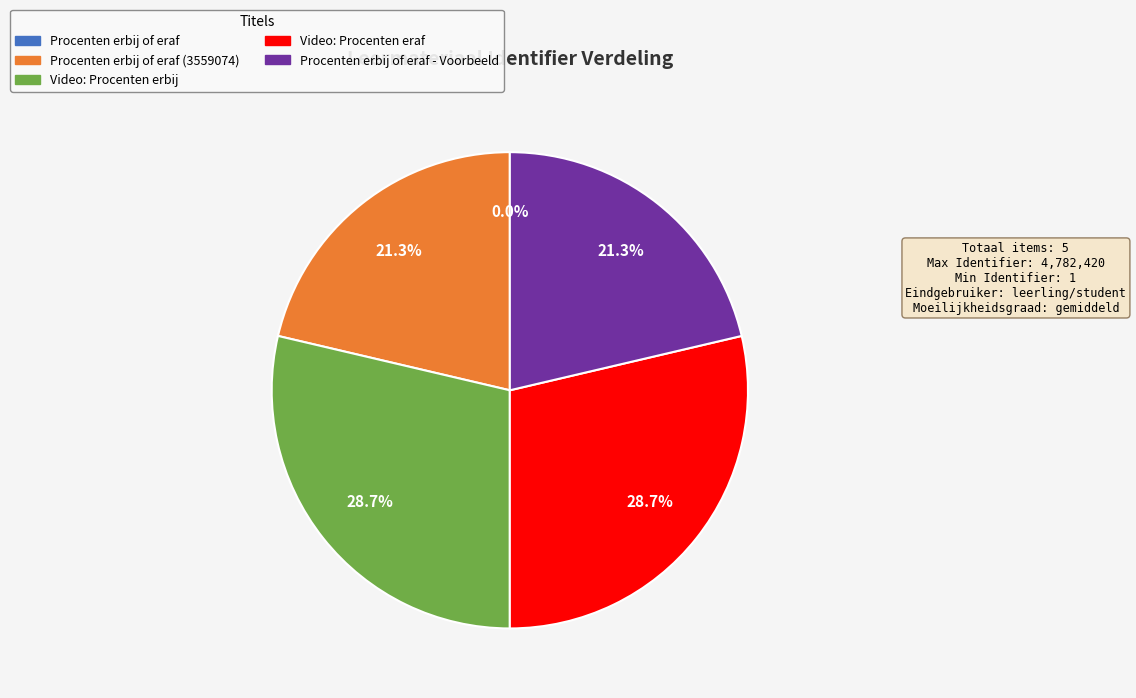

Is there a majority slice in this chart?

No